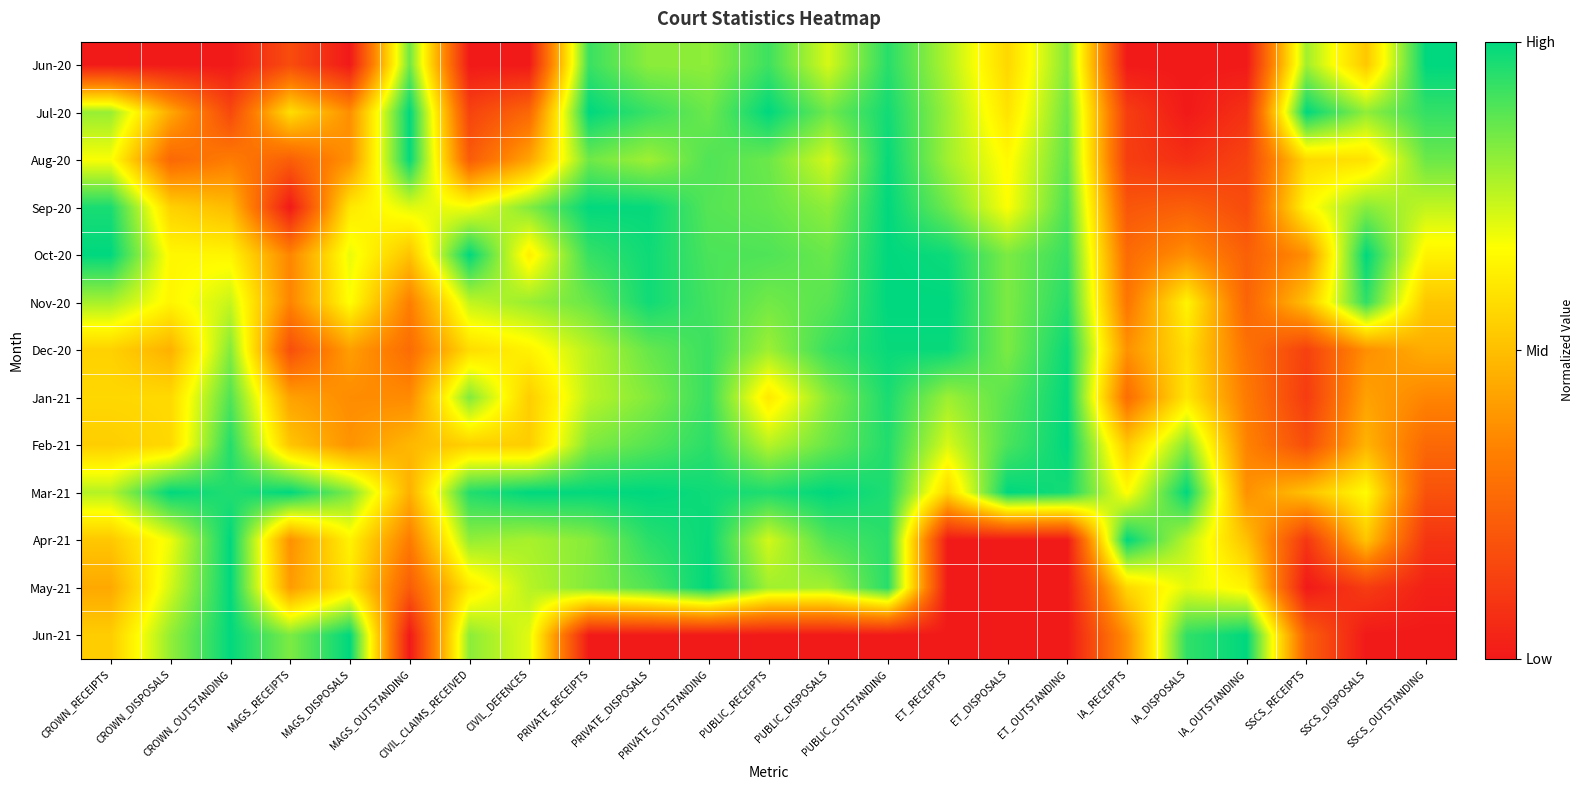

What is the spread (max minus min) of values at IA_RECEIPTS?

1.0